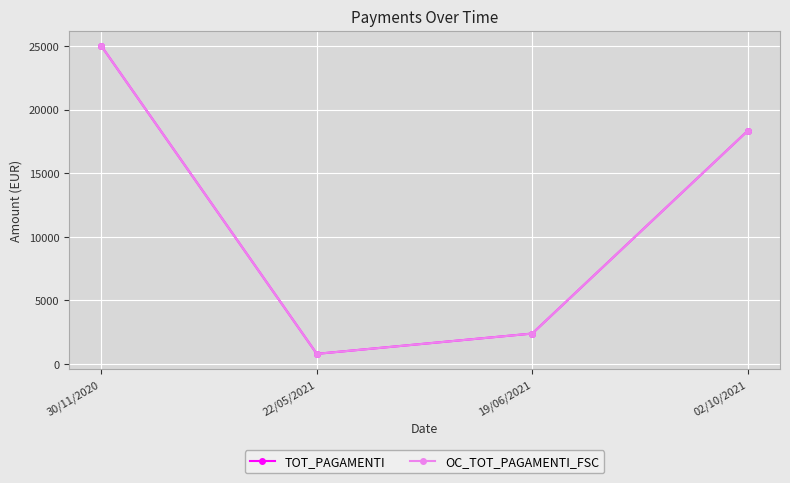

What is the label of the 2nd point from the left?

22/05/2021